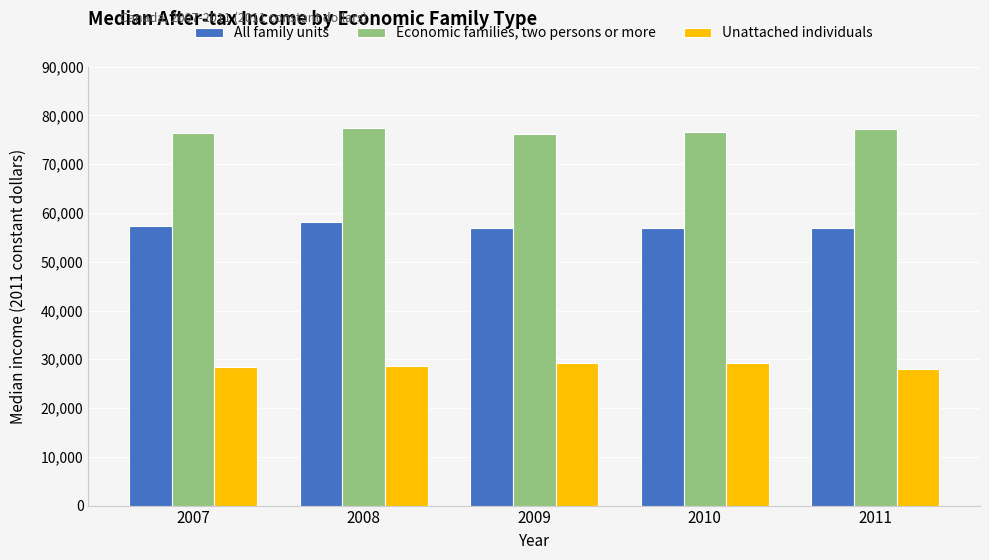

Which series has the largest total across all categories?

Economic families, two persons or more